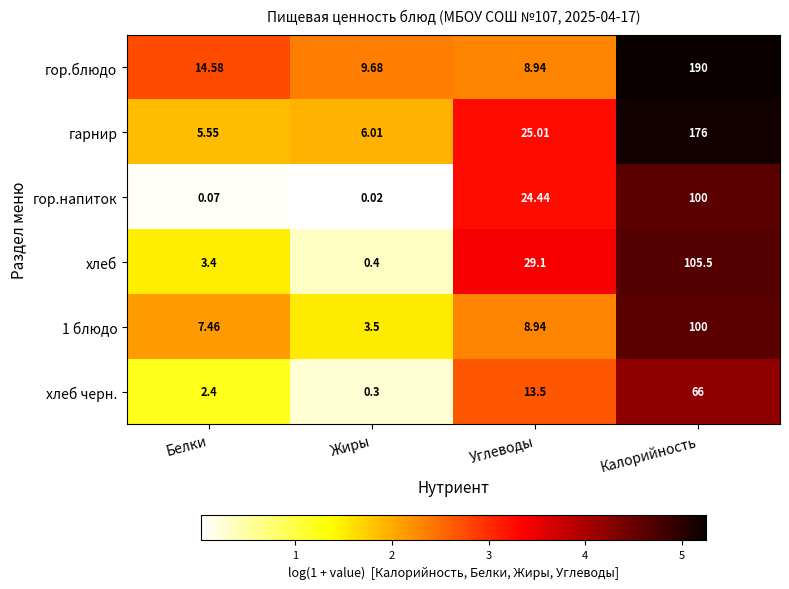

Which series has the largest total across all categories?

гор.блюдо